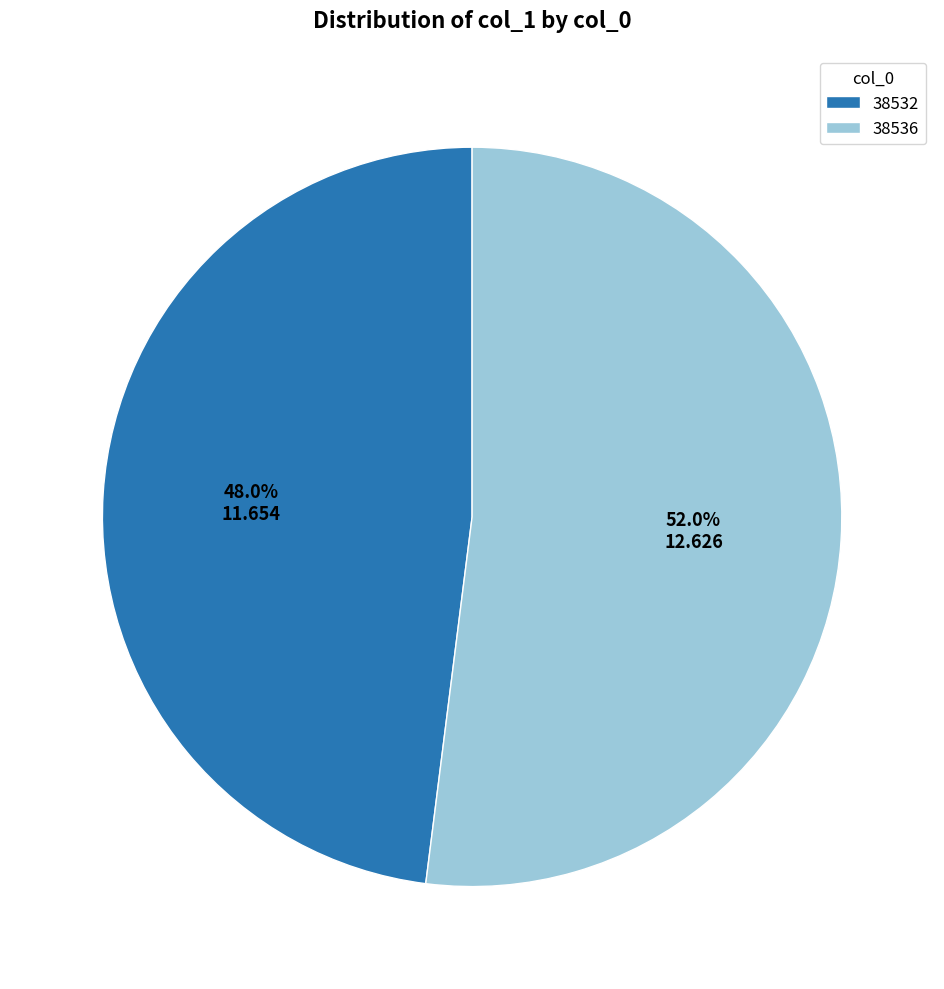

Approximately how many times larger is the value at 38536 compared to 38532?

1.1